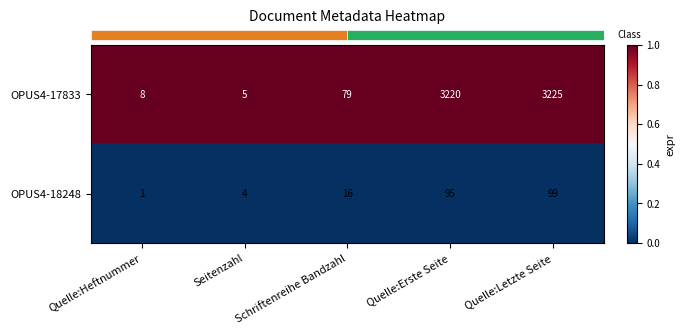

Between Quelle:Heftnummer and Quelle:Erste Seite, which series saw the biggest shift?

OPUS4-17833